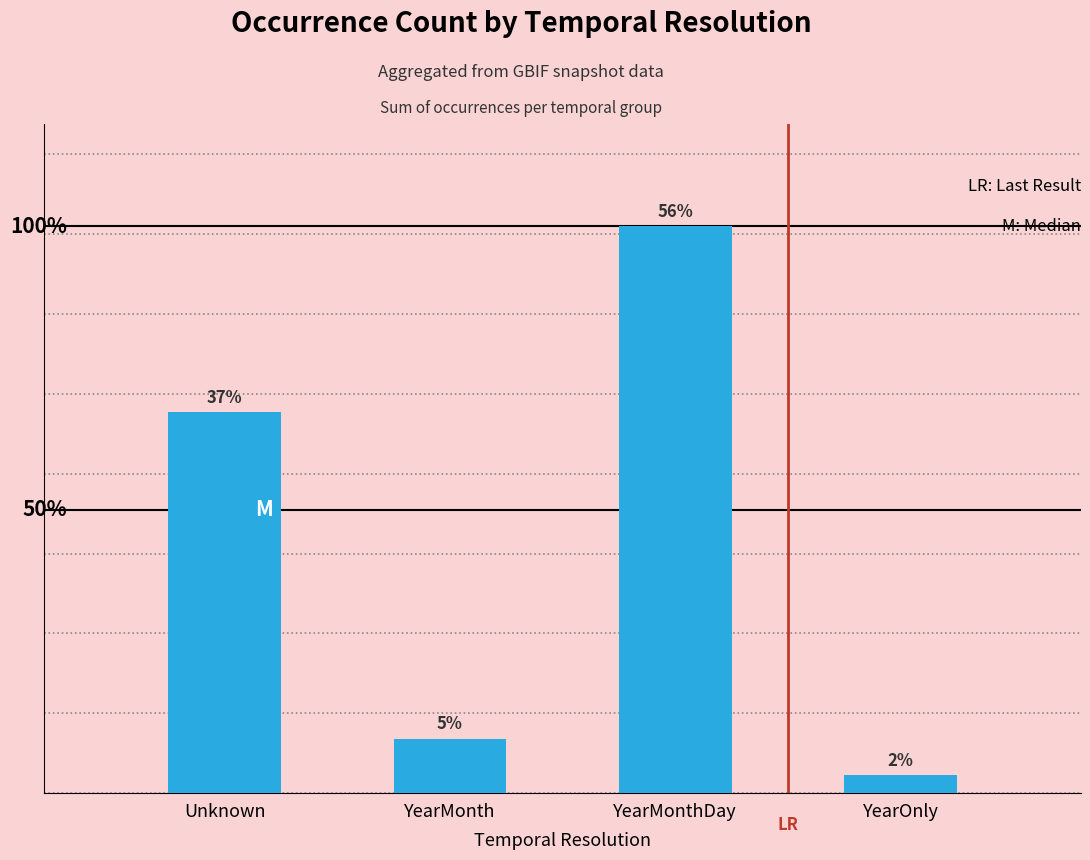

Are the bars horizontal?

No